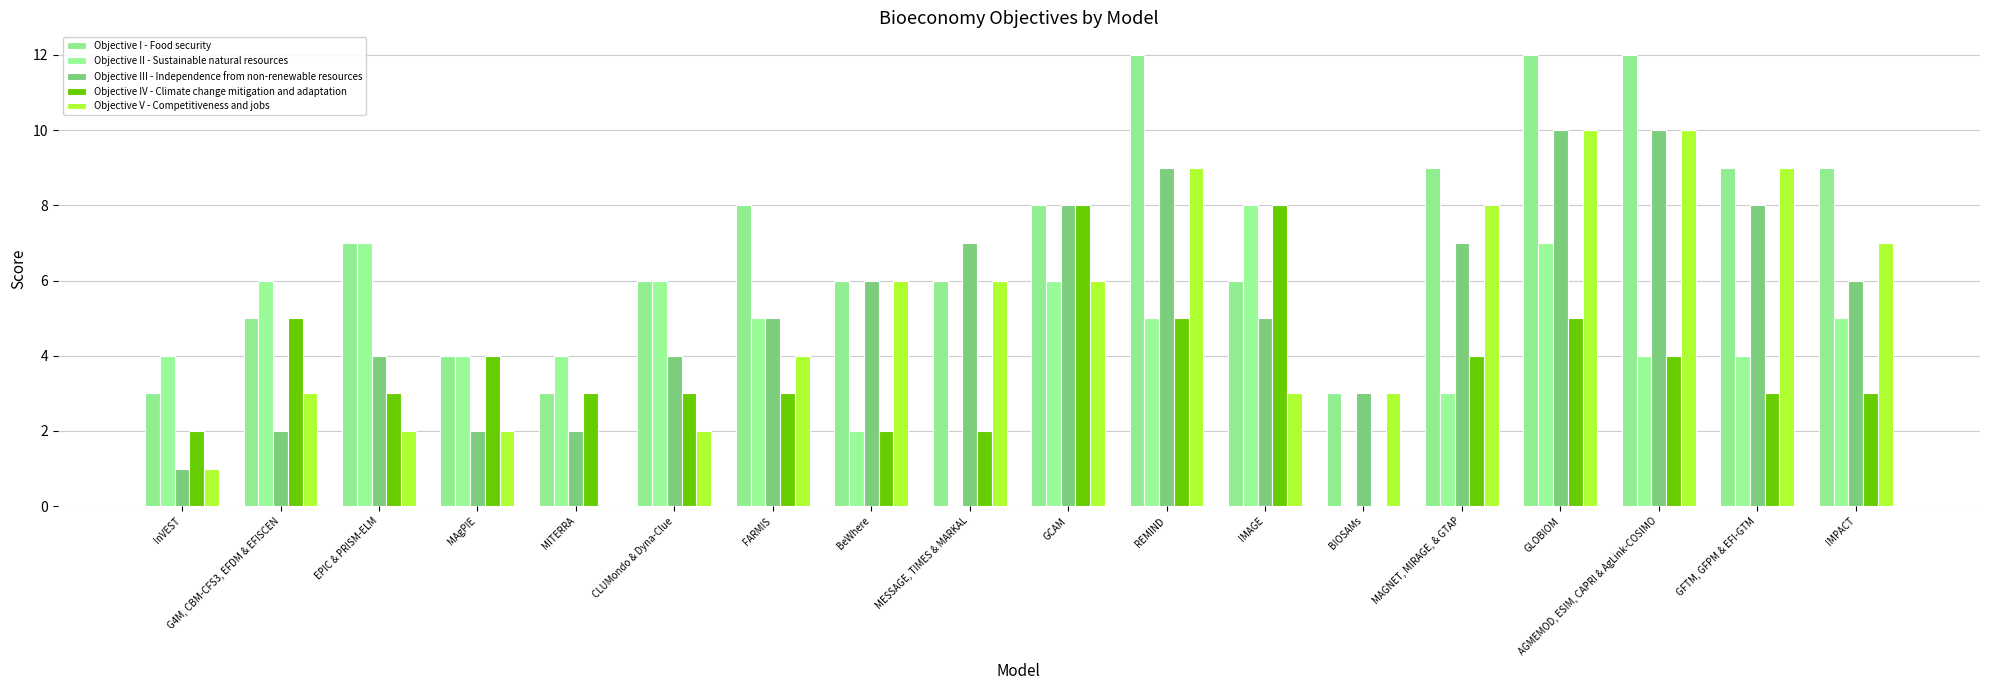

What are all the series names shown in the legend?

Objective I - Food security, Objective II - Sustainable natural resources, Objective III - Independence from non-renewable resources, Objective IV - Climate change mitigation and adaptation, Objective V - Competitiveness and jobs